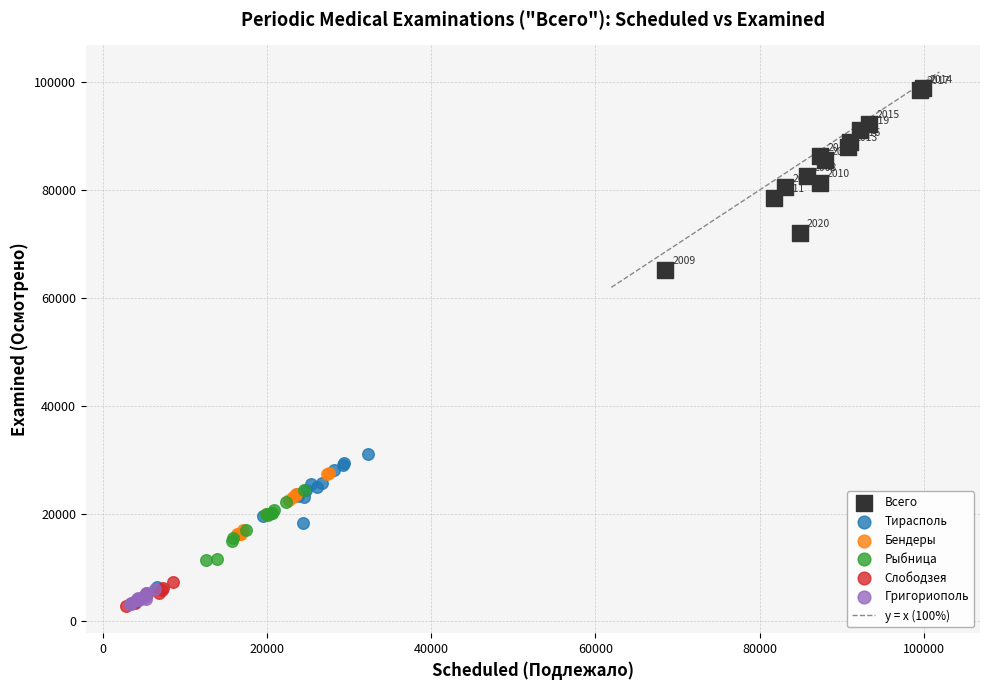

Which series contains the highest Y value?

Всего